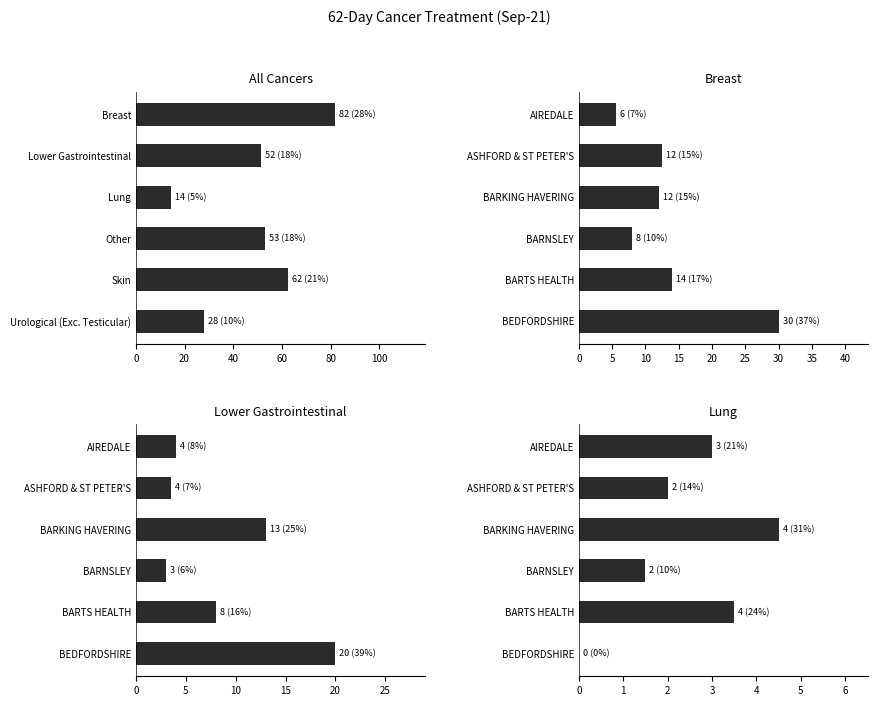

The value of All Cancers at Other is 71.9. True or false?

False